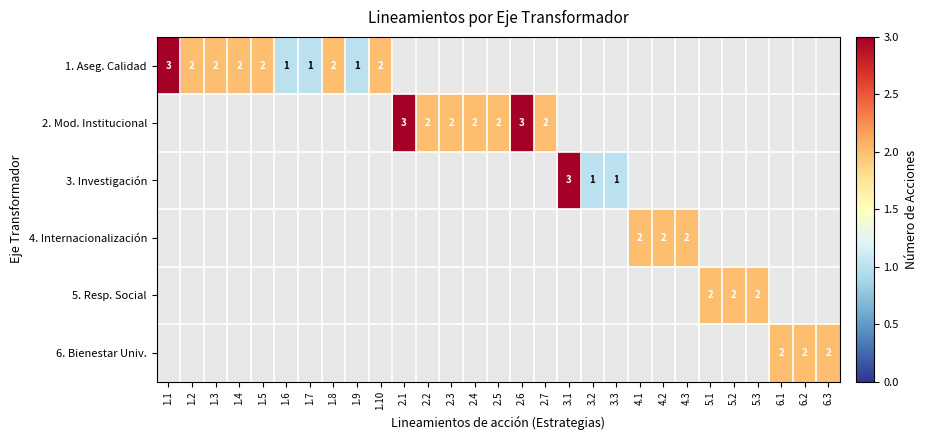

The value of 2. Mod. Institucional at 2.3 is 1. True or false?

False